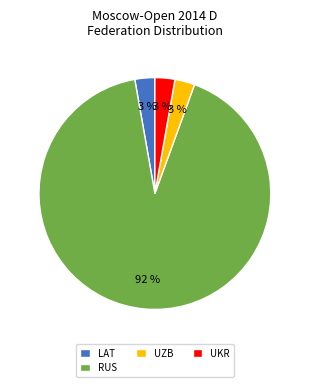

Which category accounts for the majority?

RUS